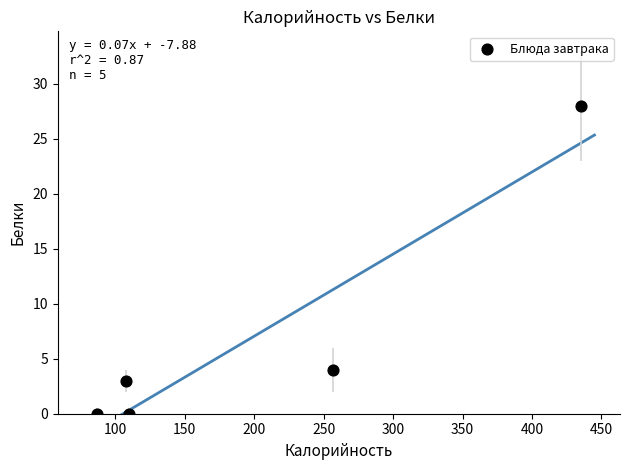

What Y value in the scatter plot is closest to 14?

4